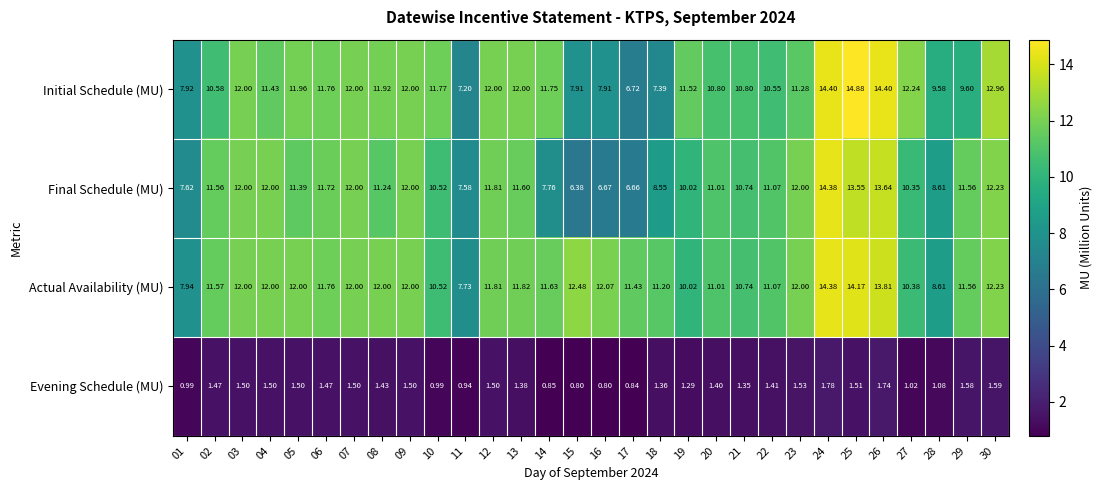

Rank the series at 05 from highest to lowest value.

Actual Availability (MU), Initial Schedule (MU), Final Schedule (MU), Evening Schedule (MU)